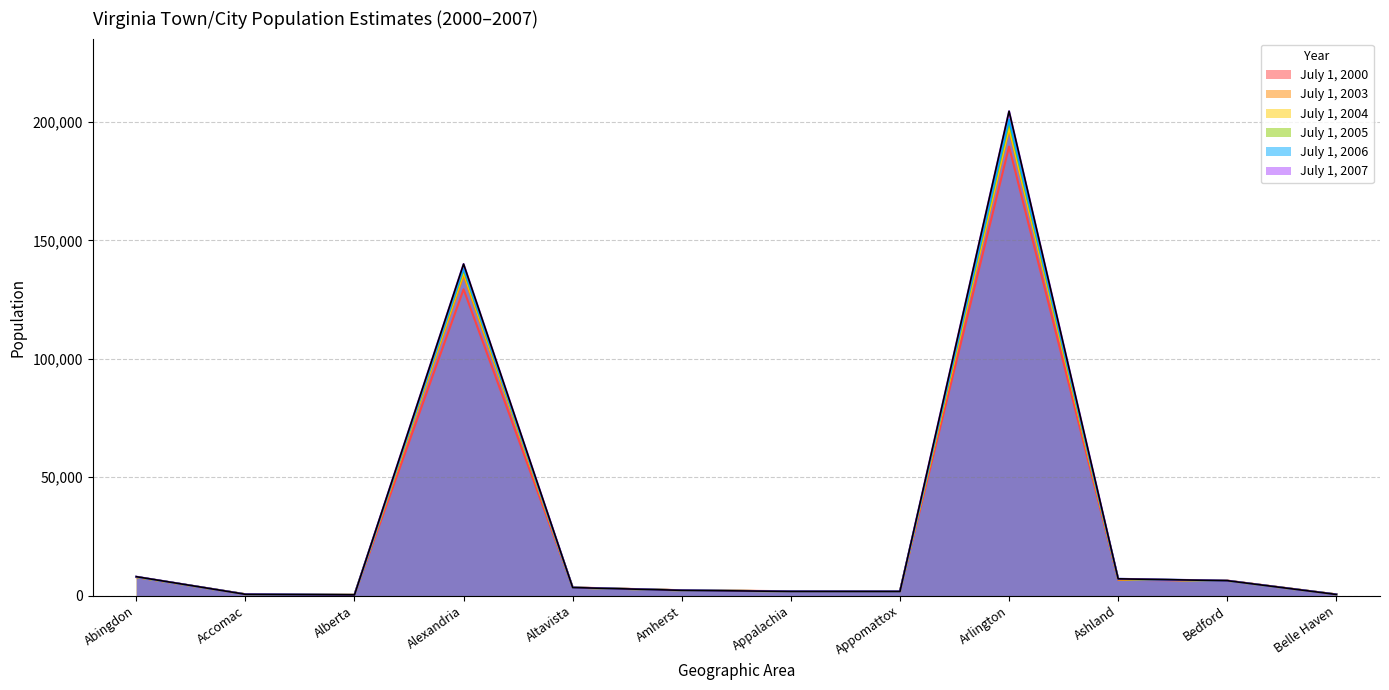

Is the value of July 1, 2000 at Arlington greater than the value of July 1, 2006 at Appalachia?

Yes